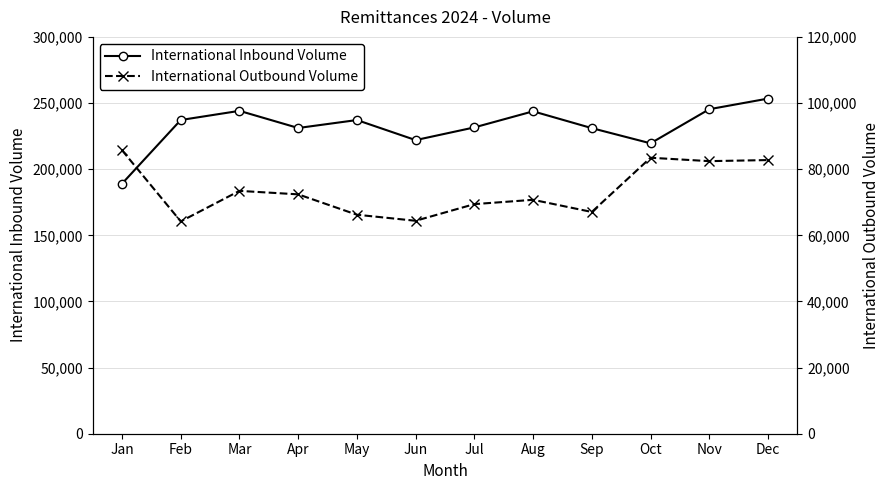

Read the International Inbound Volume value at Dec, to the nearest 100.

253400